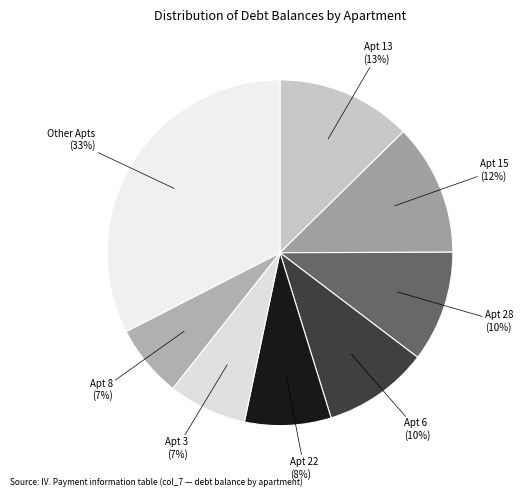

Which has a higher value, Apt 3 or Apt 6?

Apt 6